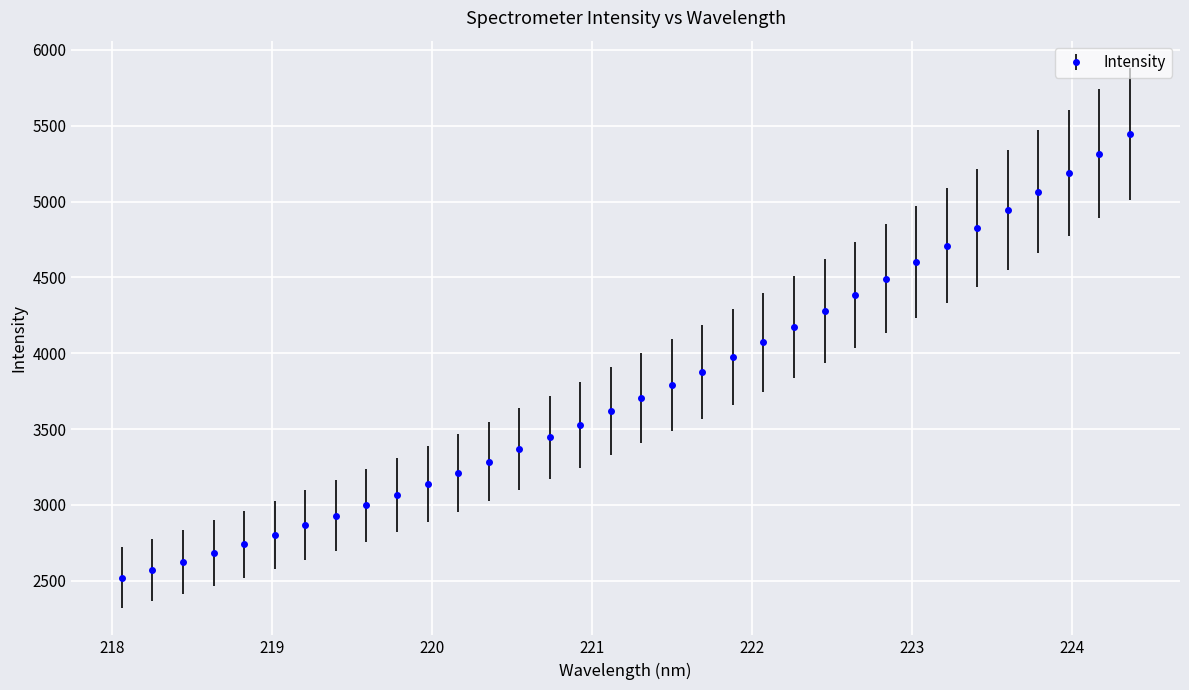

What is the greatest value displayed?

5446.9